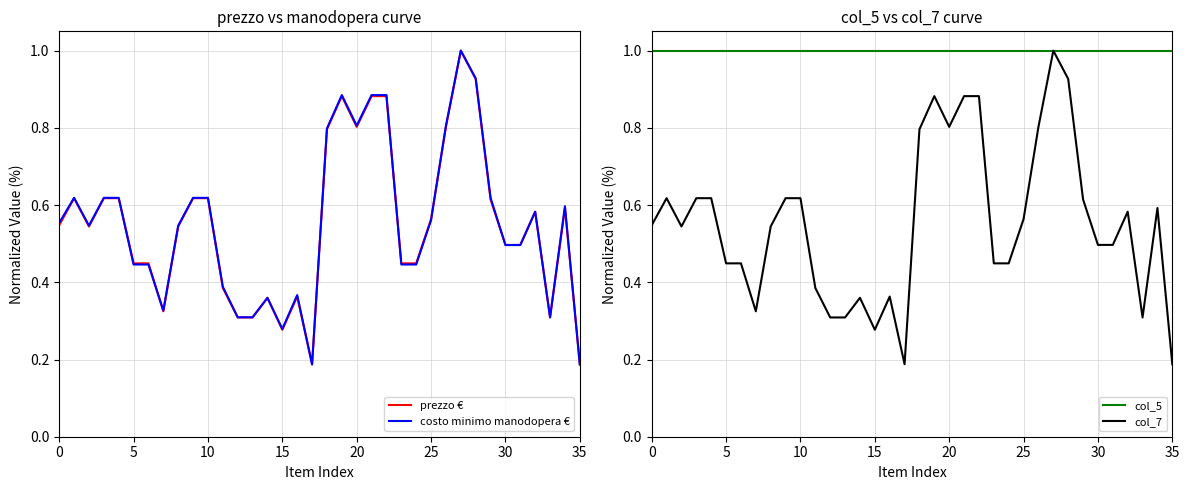

What is the sum of all prezzo € values?

19.9